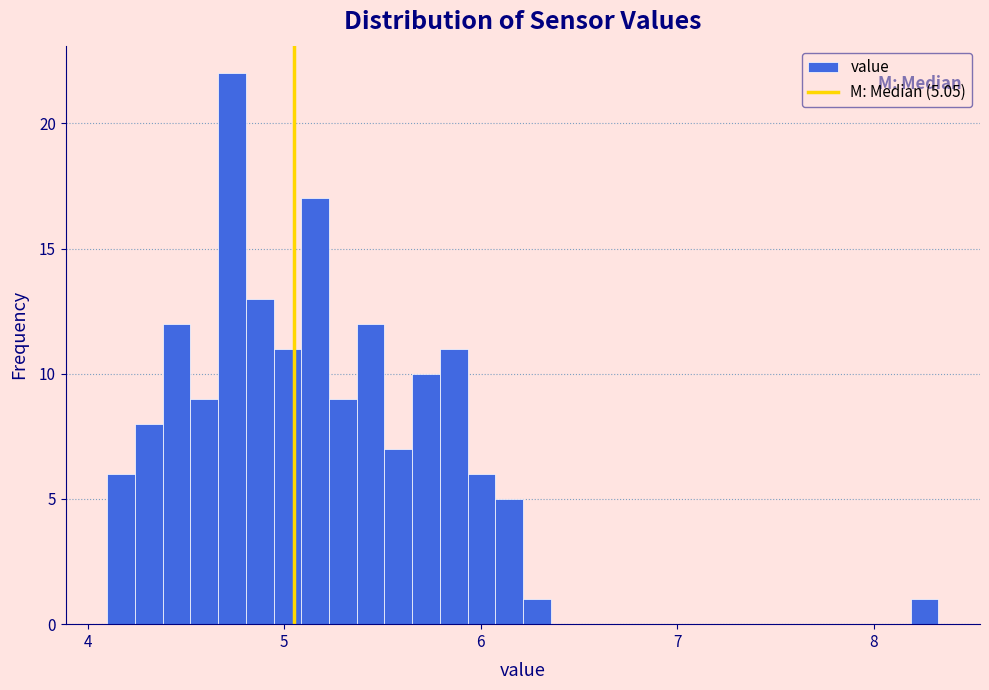

Around what value on the x-axis is the tallest bar? Give the approximate position of its centre, as read against the axis.

4.7